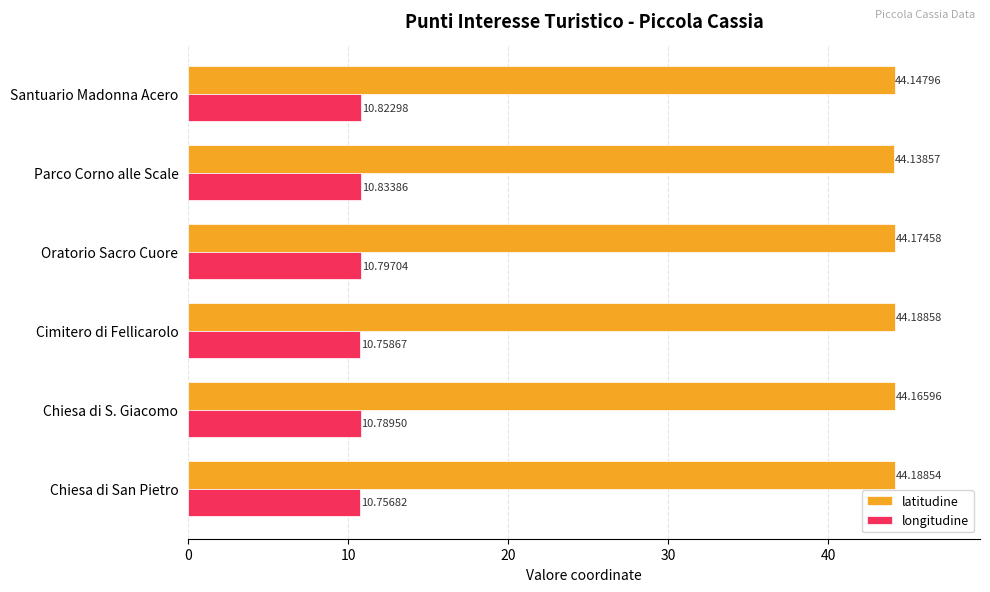

What is the highest value of the longitudine series?

10.8